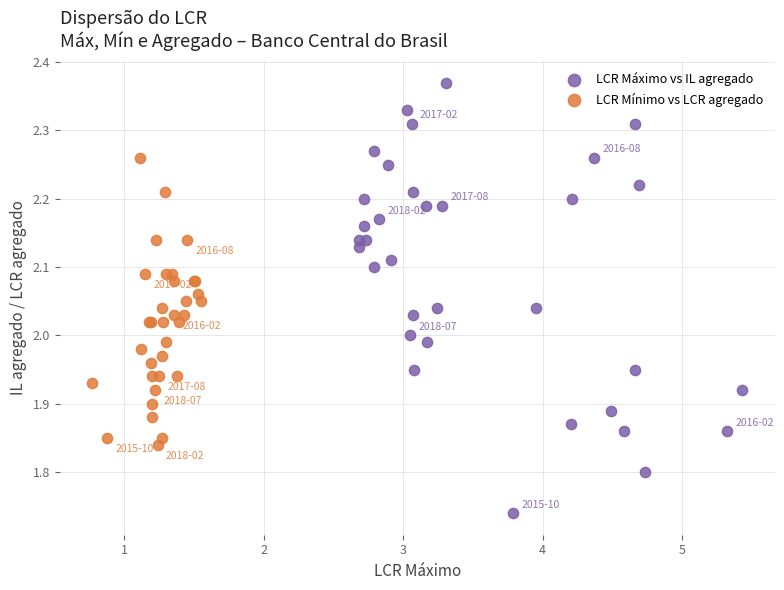

Which series reaches the minimum Y coordinate?

LCR Máximo vs IL agregado